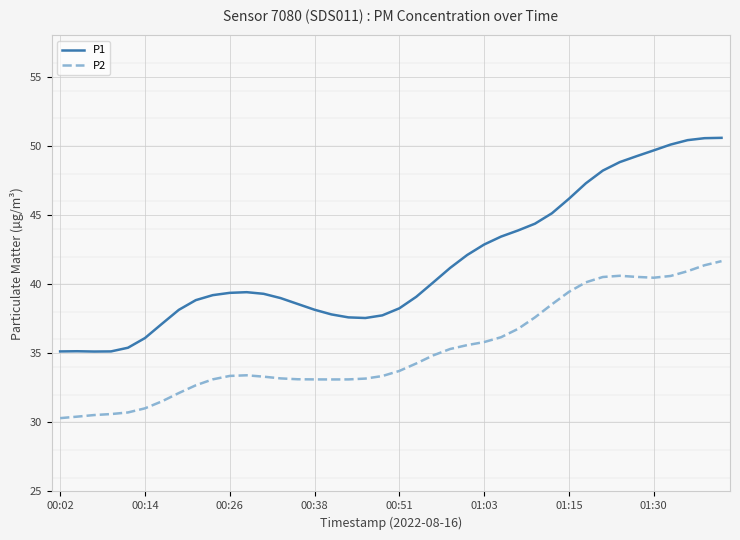

True or false: P2 has more than 0 points higher than both neighbors.

True